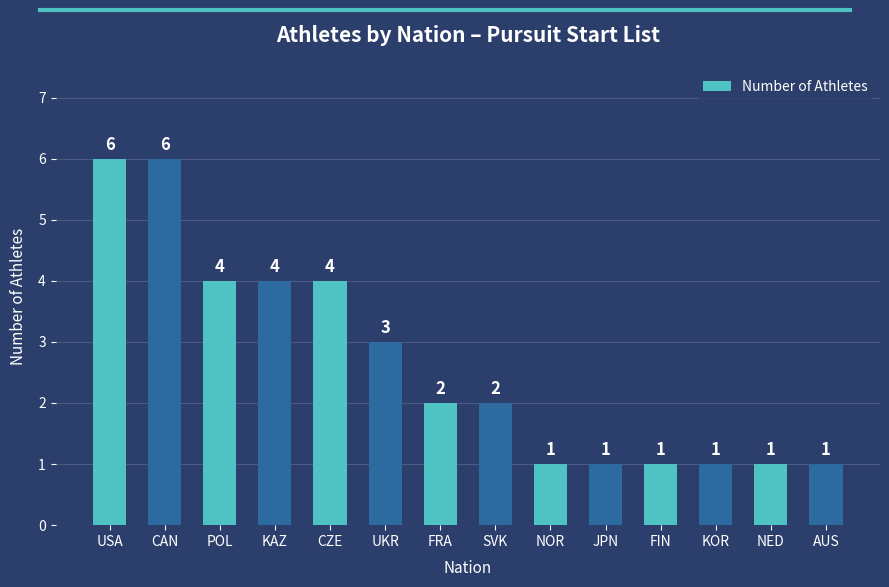

Between CZE and UKR, which is larger?

CZE